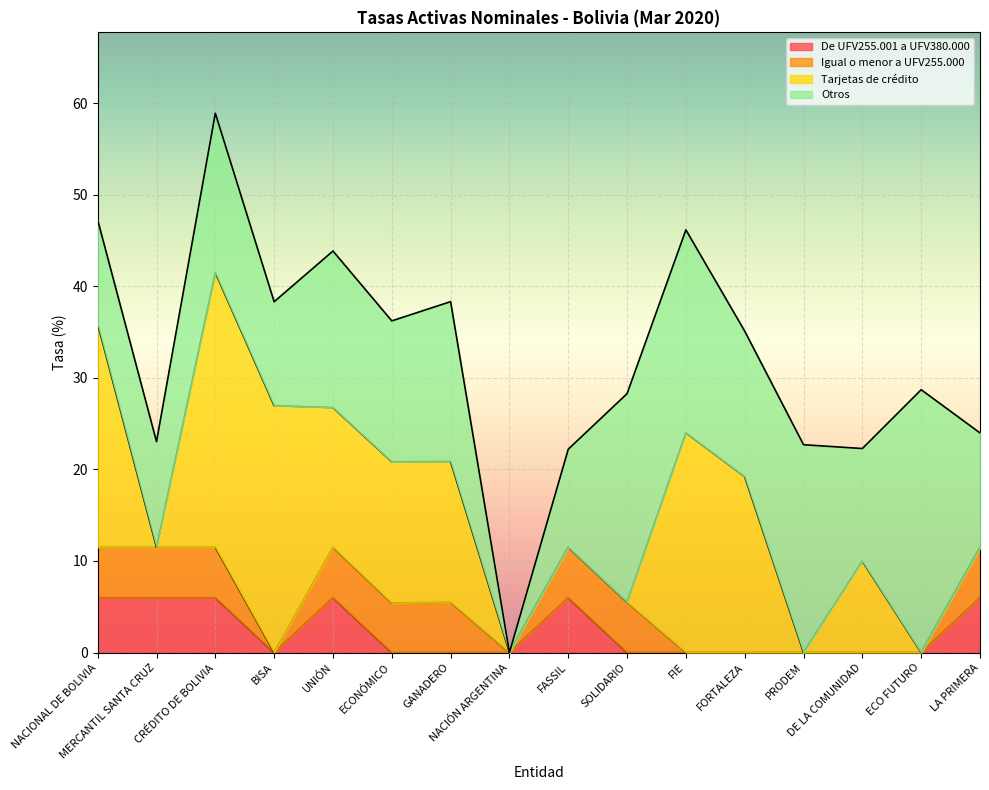

The value of Otros at NACIÓN ARGENTINA is 0.0. True or false?

True